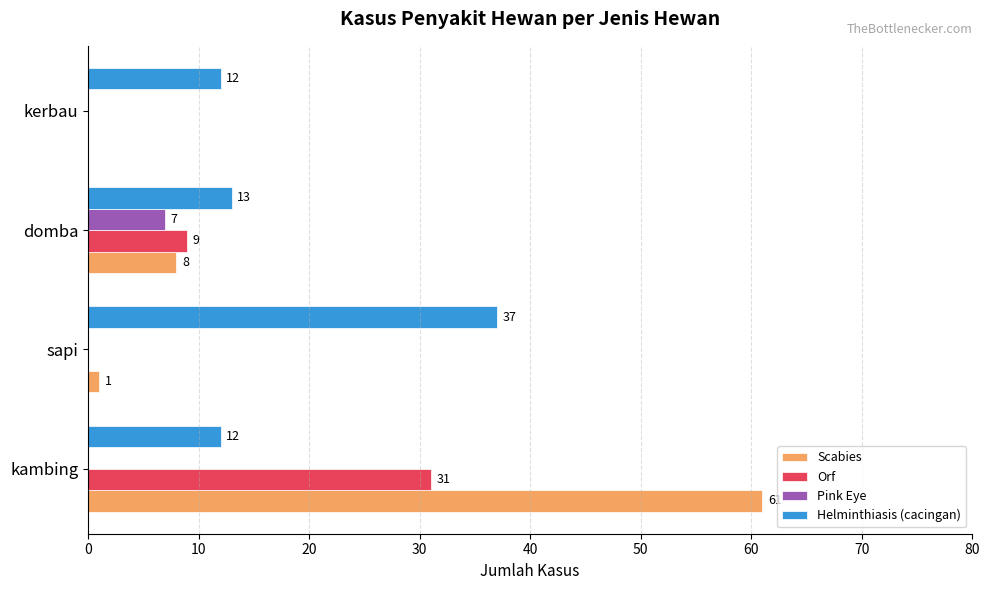

Where is Helminthiasis (cacingan) nearest to the value 24?

domba